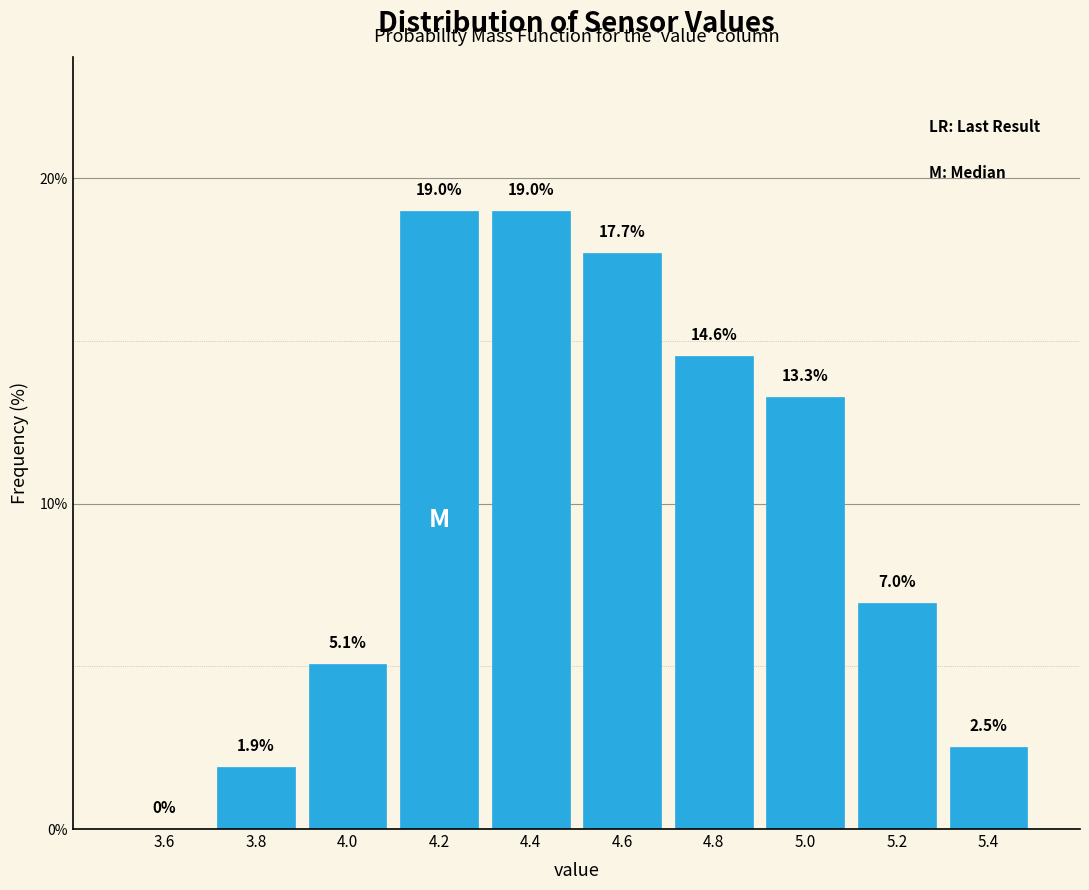

Reading left to right, list every bar in this chart as the range it spans on the x-axis followed by its height.

3.5 to 3.7: 0.0
3.7 to 3.9: 1.9
3.9 to 4.1: 5.1
4.1 to 4.3: 19.0
4.3 to 4.5: 19.0
4.5 to 4.7: 17.7
4.7 to 4.9: 14.6
4.9 to 5.1: 13.3
5.1 to 5.3: 7.0
5.3 to 5.5: 2.5